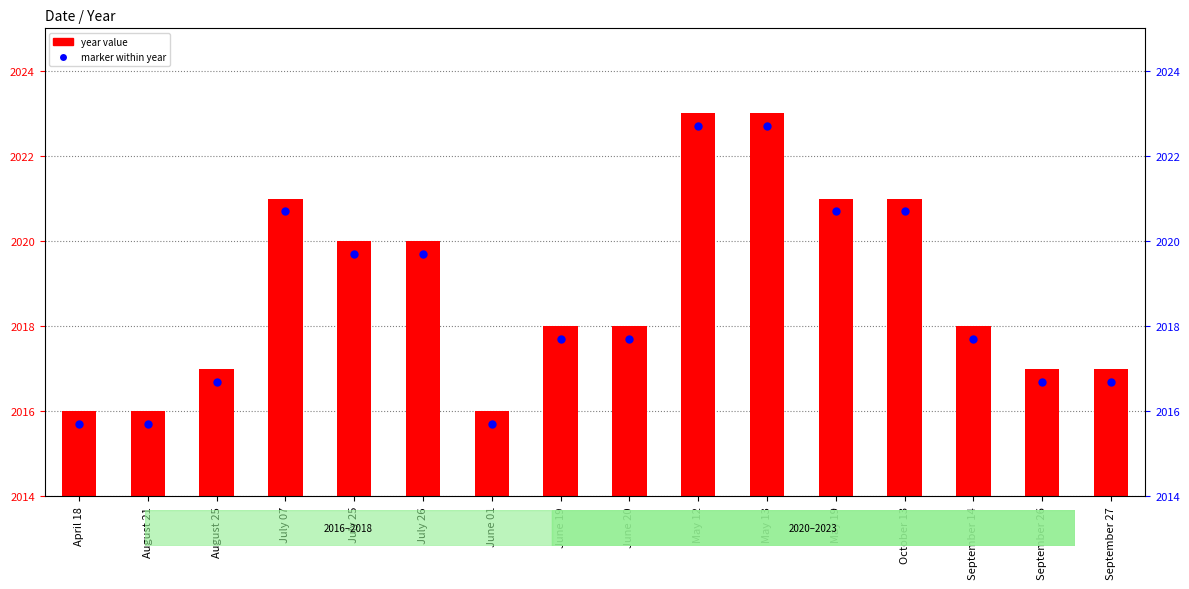

Which has a higher value, June 01 or July 25?

July 25